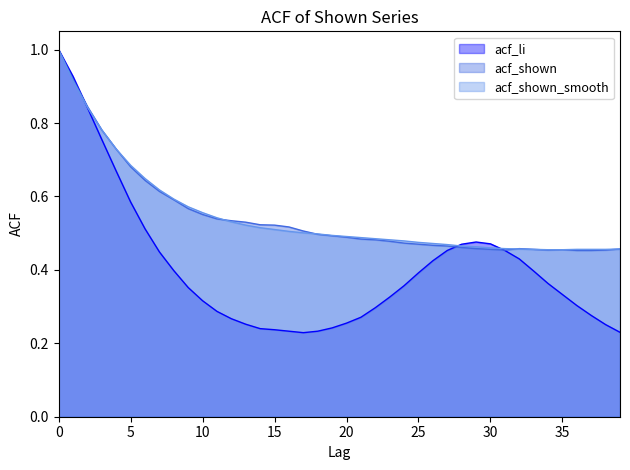

Which series ends up on top after the final intersection of acf_li and acf_shown_smooth?

acf_shown_smooth